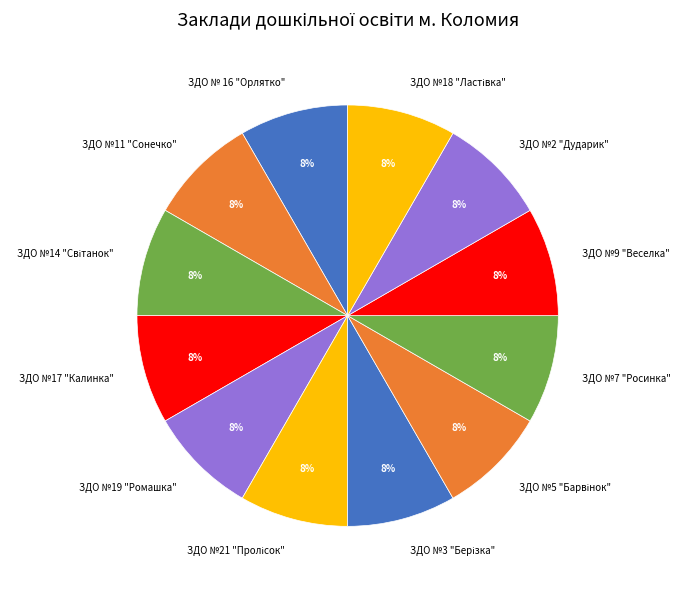

Approximately how many times larger is the value at ЗДО №11 "Сонечко" compared to ЗДО №7 "Росинка"?

1.0